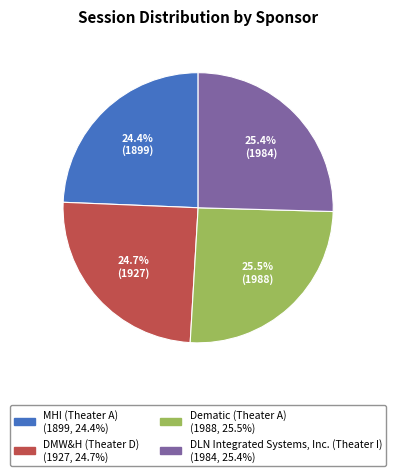

Does Dematic (Theater A) account for over 50% of the chart?

No